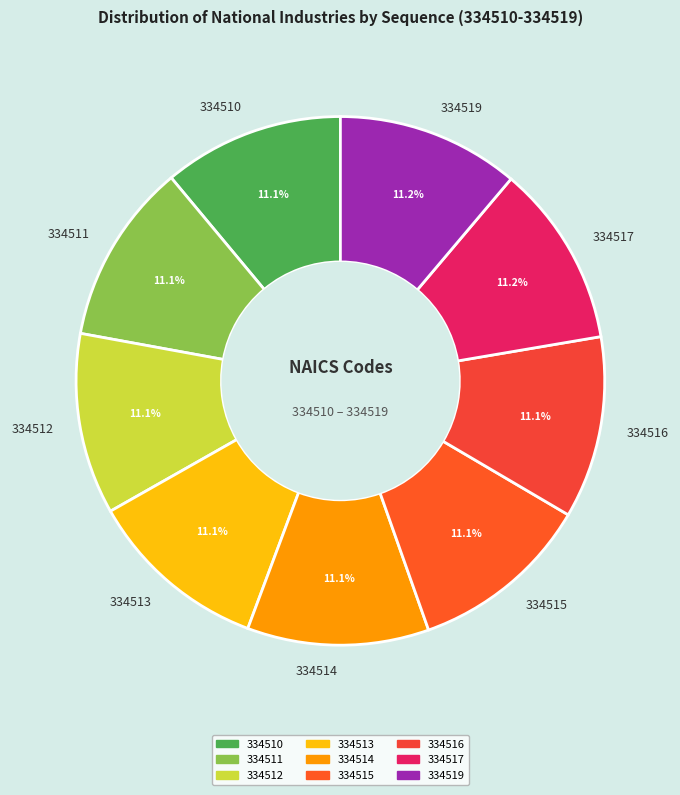

Is 334514 the majority of the pie?

No